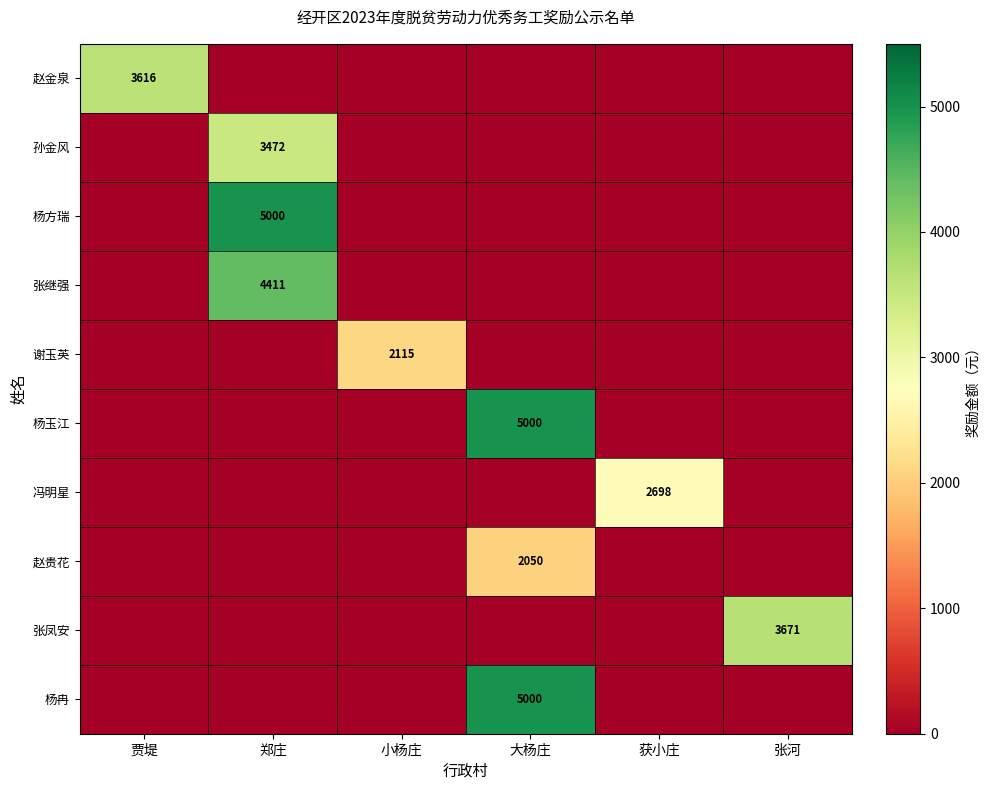

Which has a higher value, 大杨庄 or 小杨庄?

大杨庄